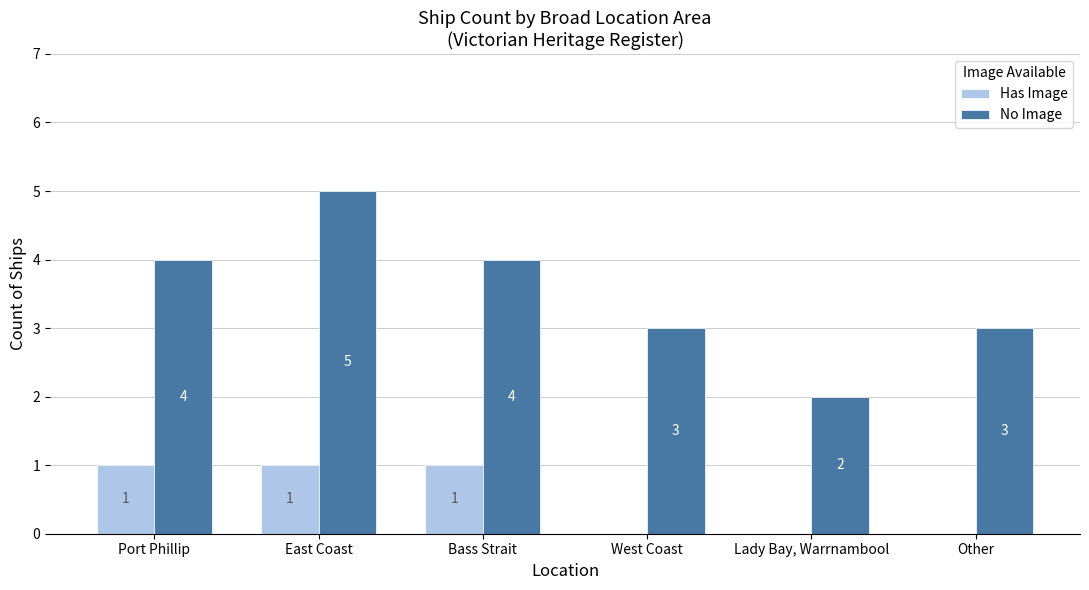

How many Has Image values are between 0 and 1?

6